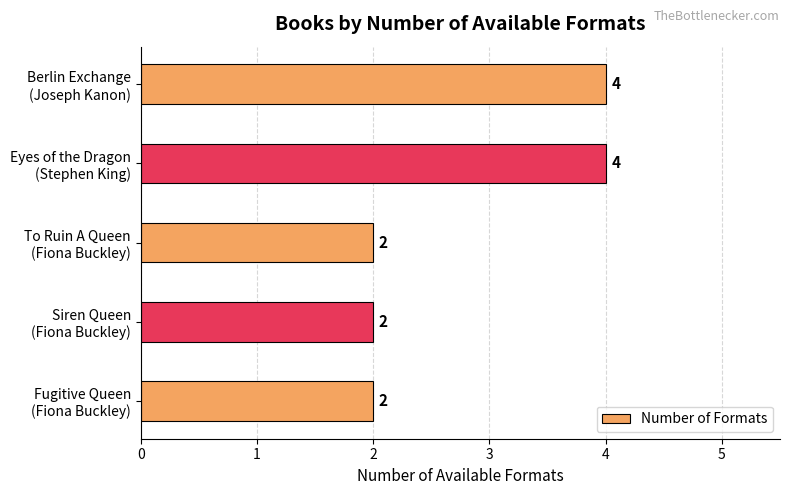

Reading top to bottom, list all the values displayed in this chart.

4	4	2	2	2